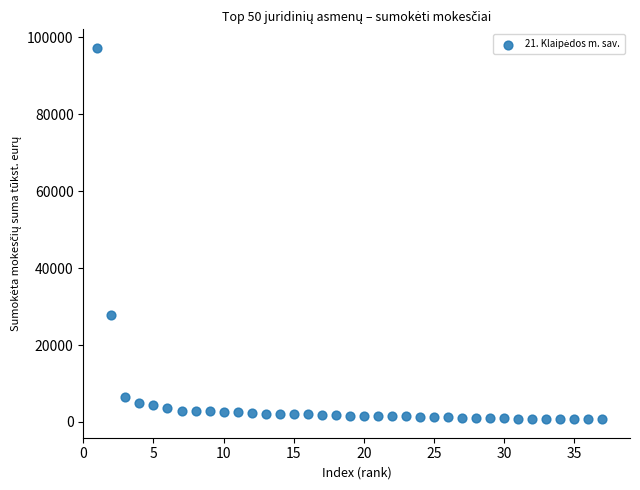

What Y value in the scatter plot is closest to 49005?

27805